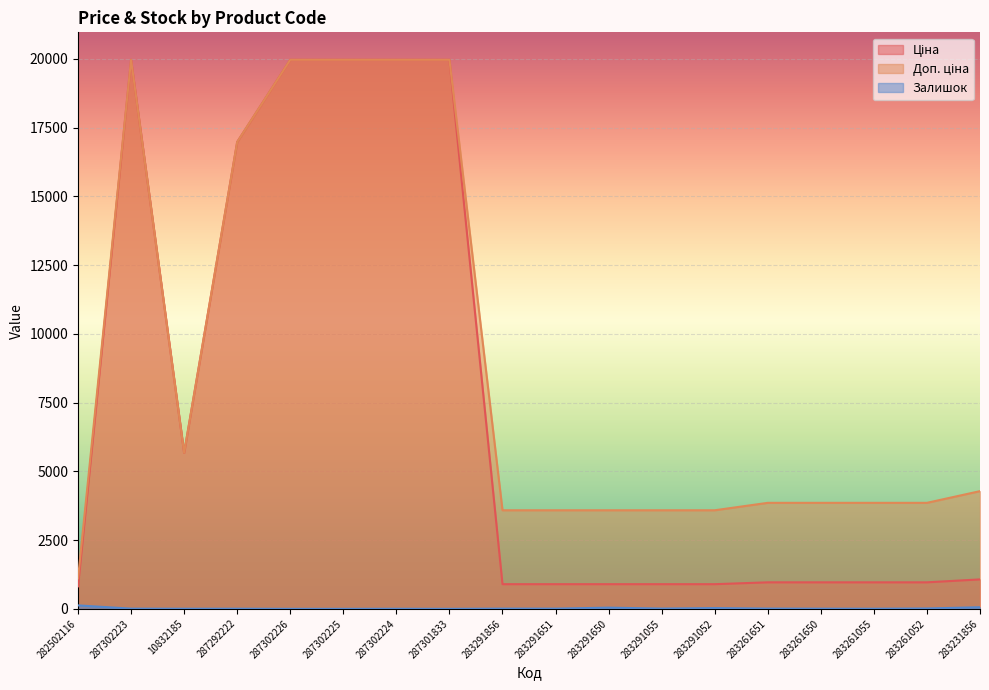

How many interior local peaks does the Залишок series have?

5